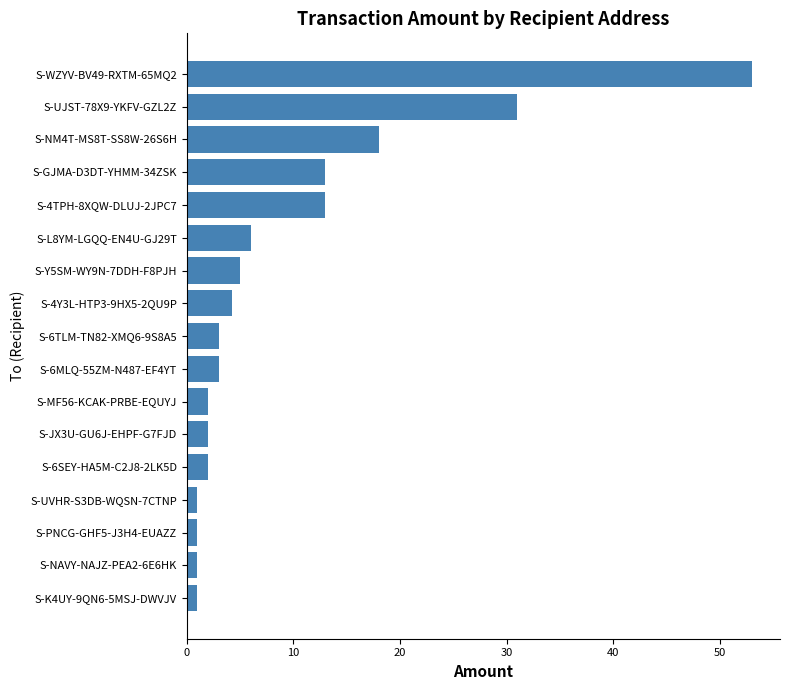

Where is the data nearest to the value 27?

S-UJST-78X9-YKFV-GZL2Z